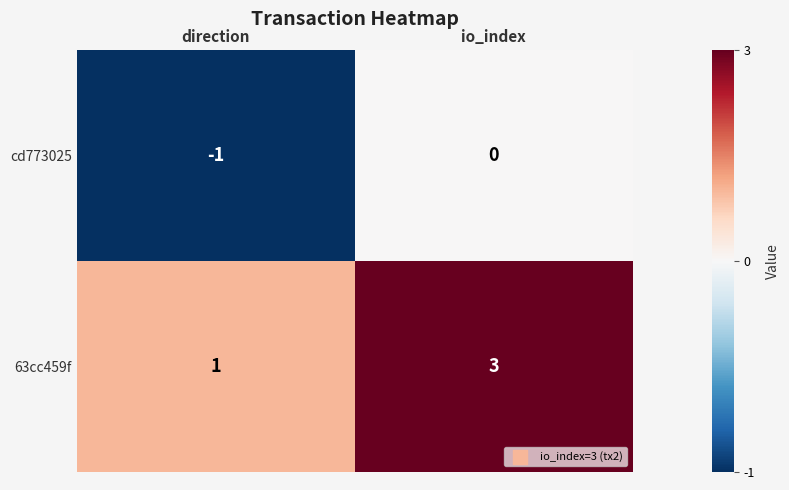

What is the sum of all 63cc459f values?

4